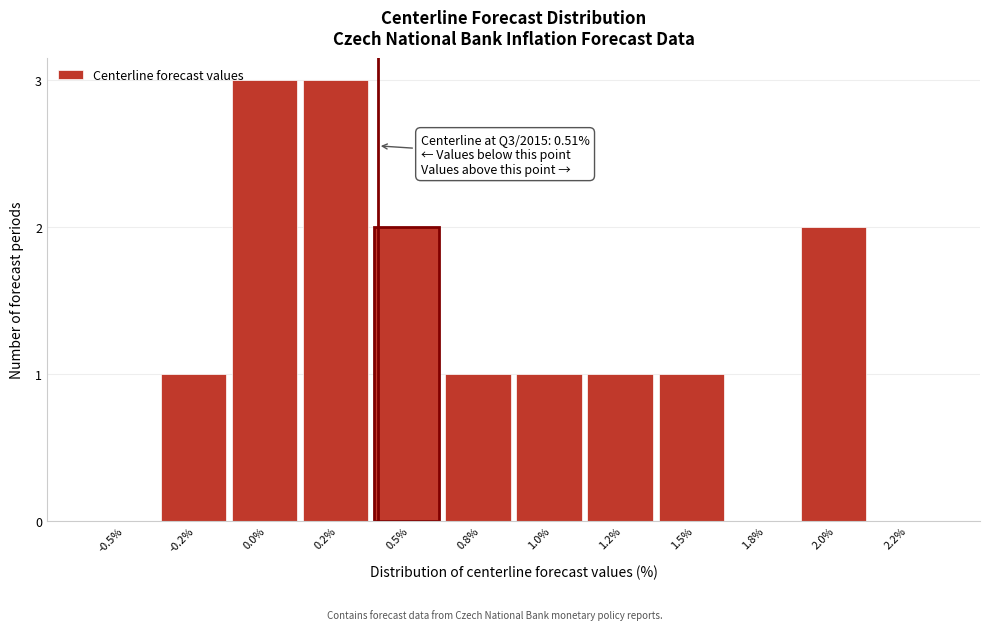

Reading left to right, what are all the values shown in this chart?

-0.5%=0	-0.2%=1	0.0%=3	0.2%=3	0.5%=2	0.8%=1	1.0%=1	1.2%=1	1.5%=1	1.8%=0	2.0%=2	2.2%=0